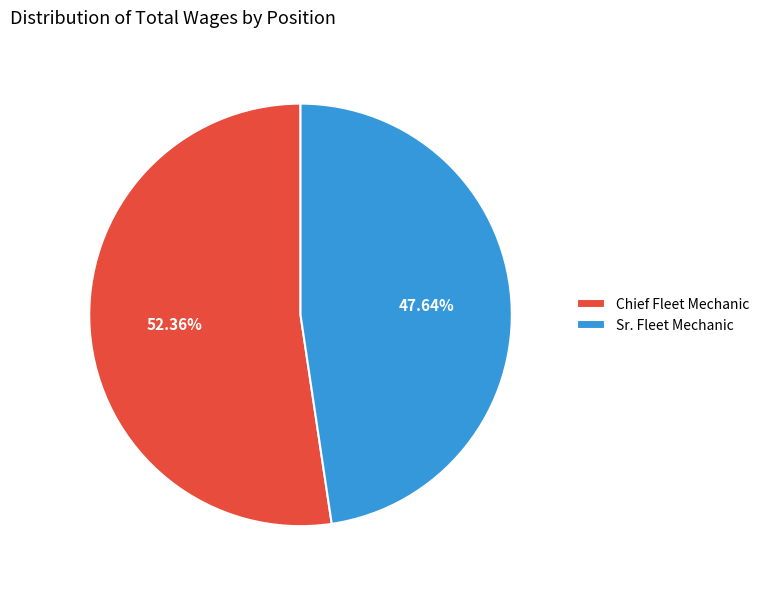

Between Sr. Fleet Mechanic and Chief Fleet Mechanic, which is larger?

Chief Fleet Mechanic